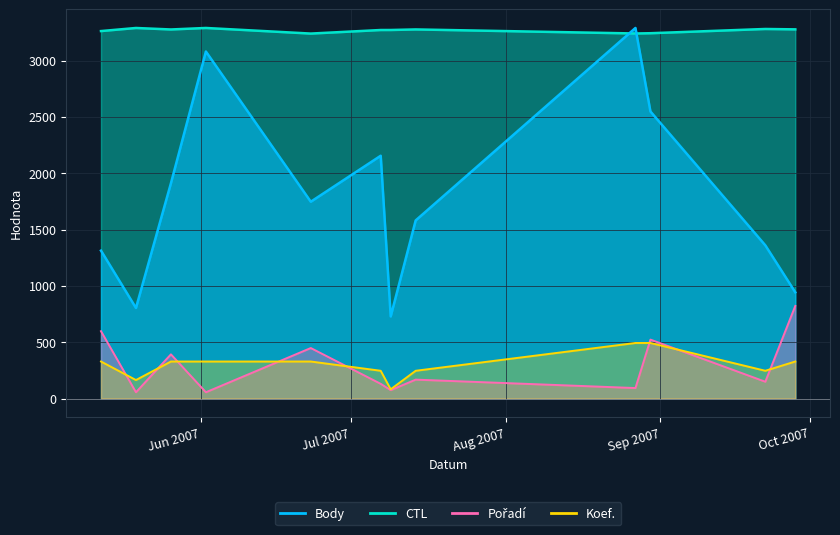

The value of CTL at 2007-05-19 is 4454.4. True or false?

False